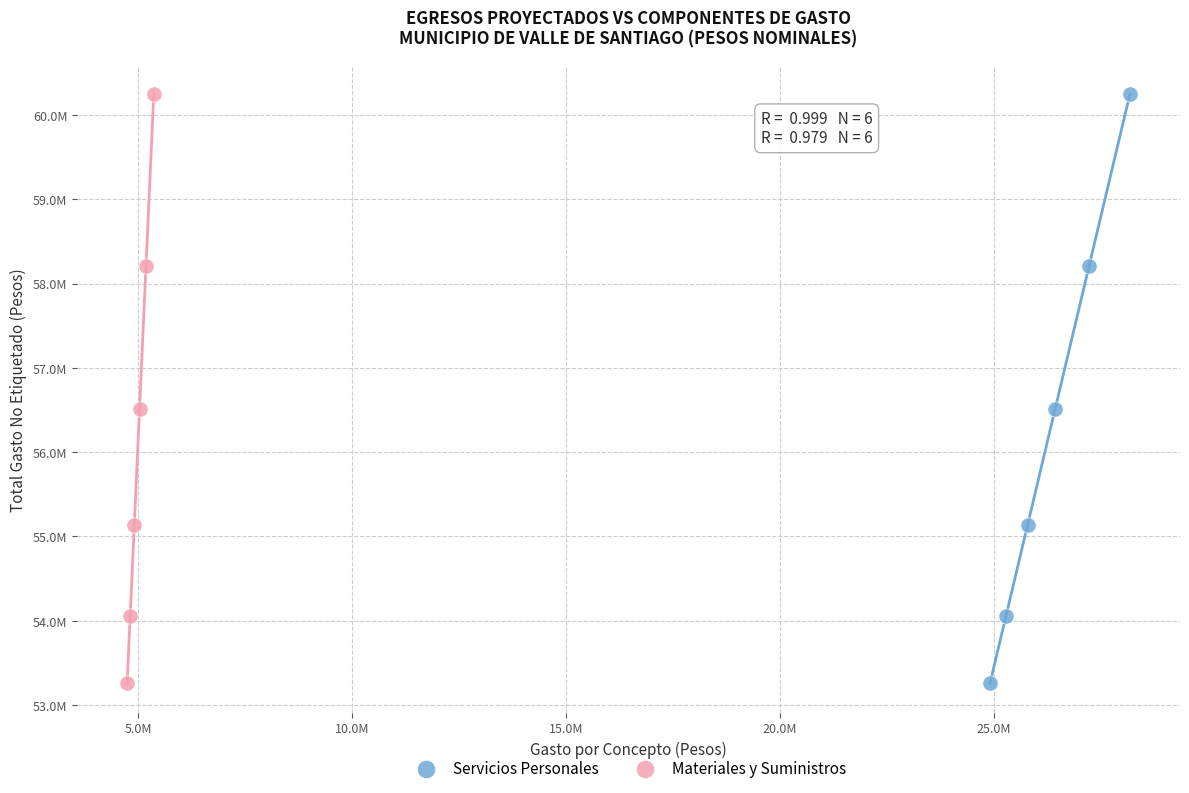

What are all the series names shown in the legend?

Servicios Personales, Materiales y Suministros